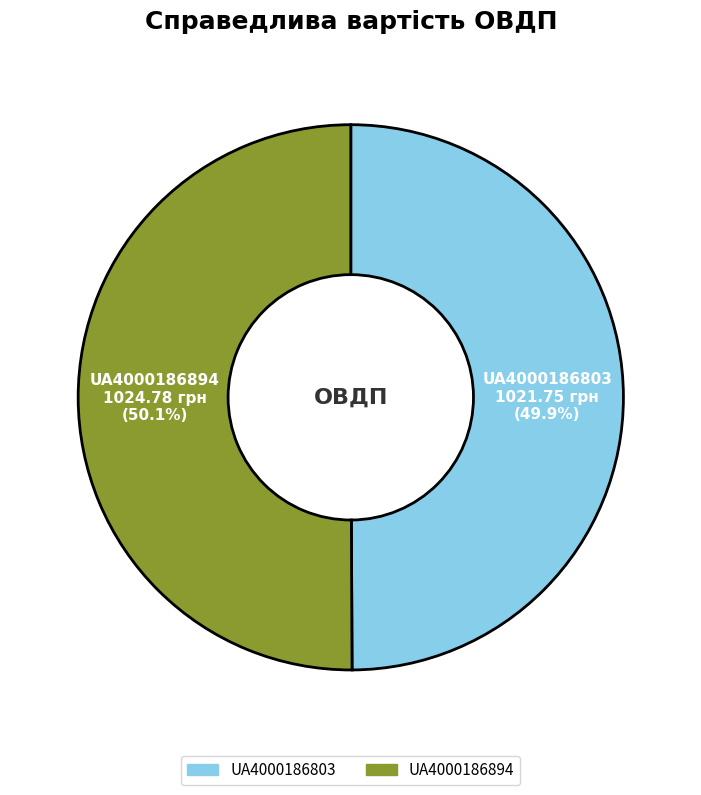

Is there a majority slice in this chart?

Yes